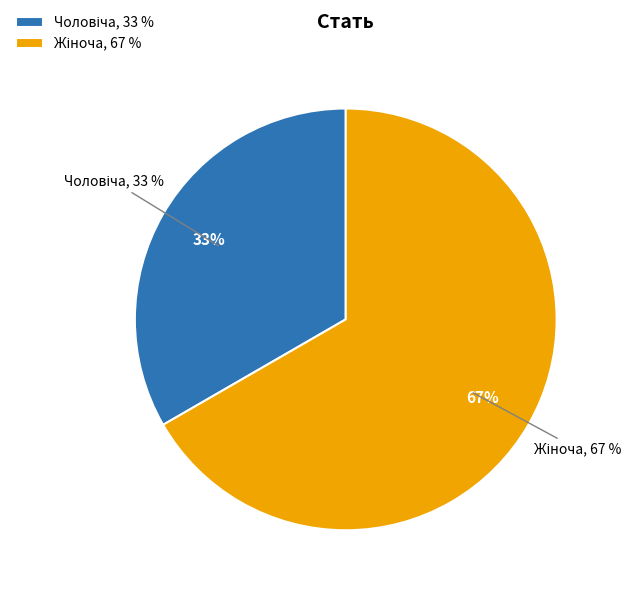

What is the smallest slice in the pie chart?

Чоловіча